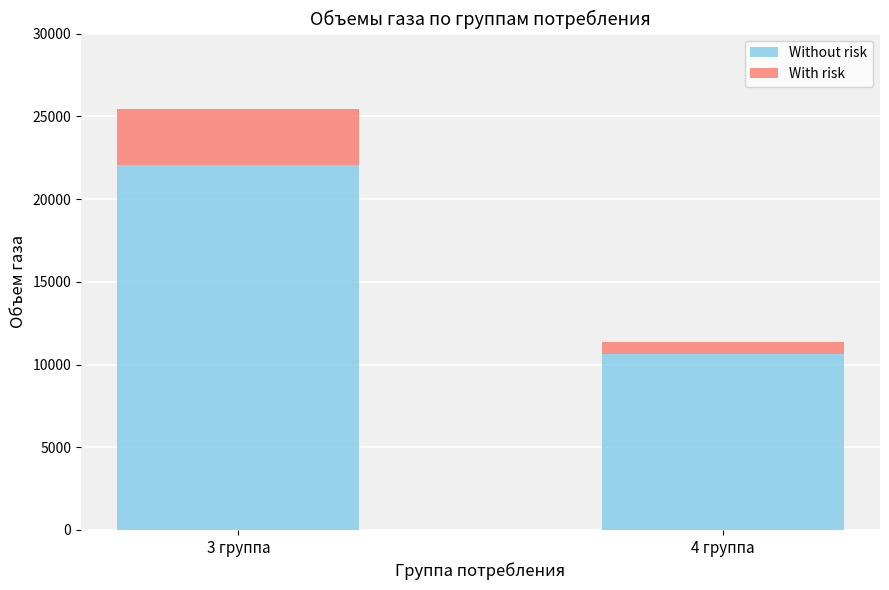

What is the total value across all series at 4 группа?

11363.4